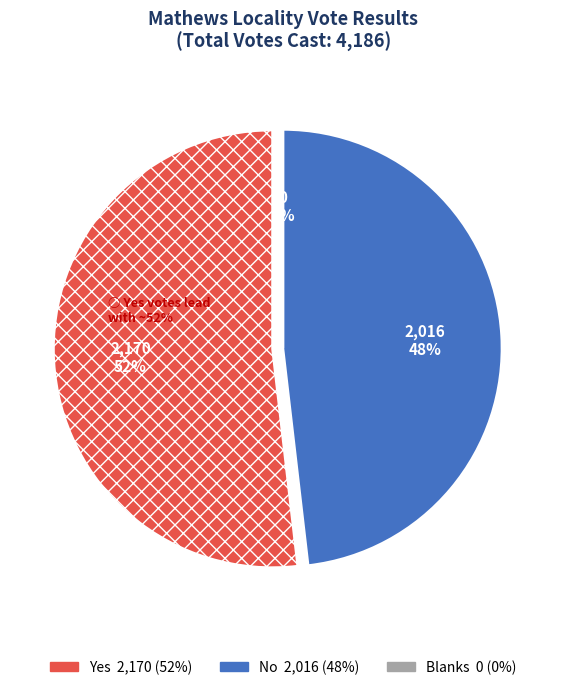

What is the smallest slice in the pie chart?

Blanks